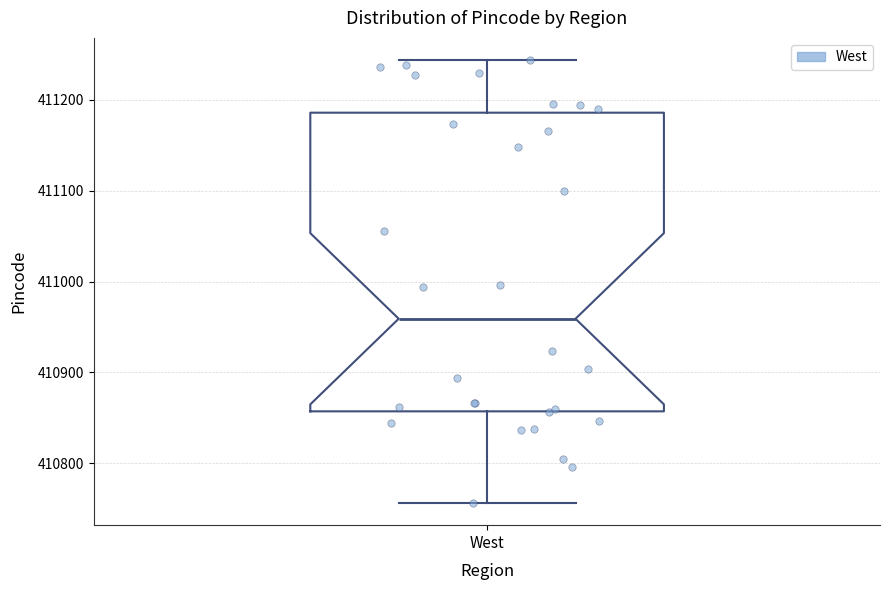

Where does the median line of the box for West sit on the y-axis? The values are not printed on the chart, so give them approximately, as read against the axis.

410960